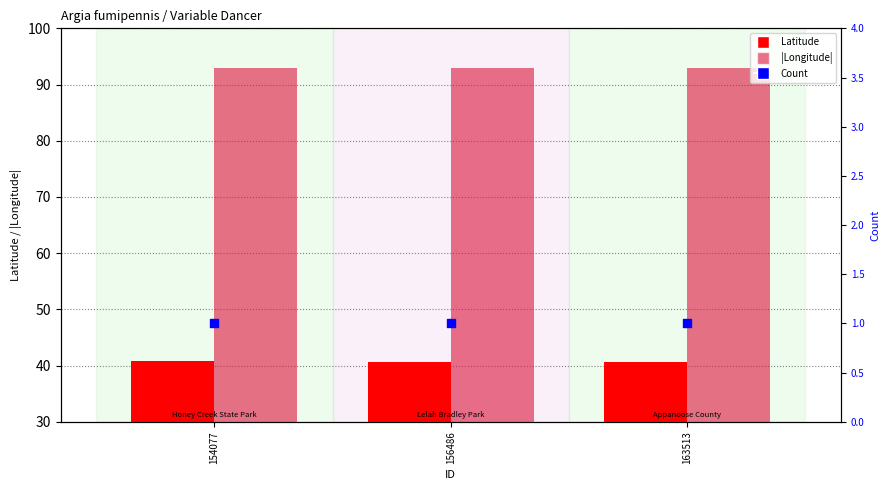

Which series has the largest Y range (max minus min)?

Latitude